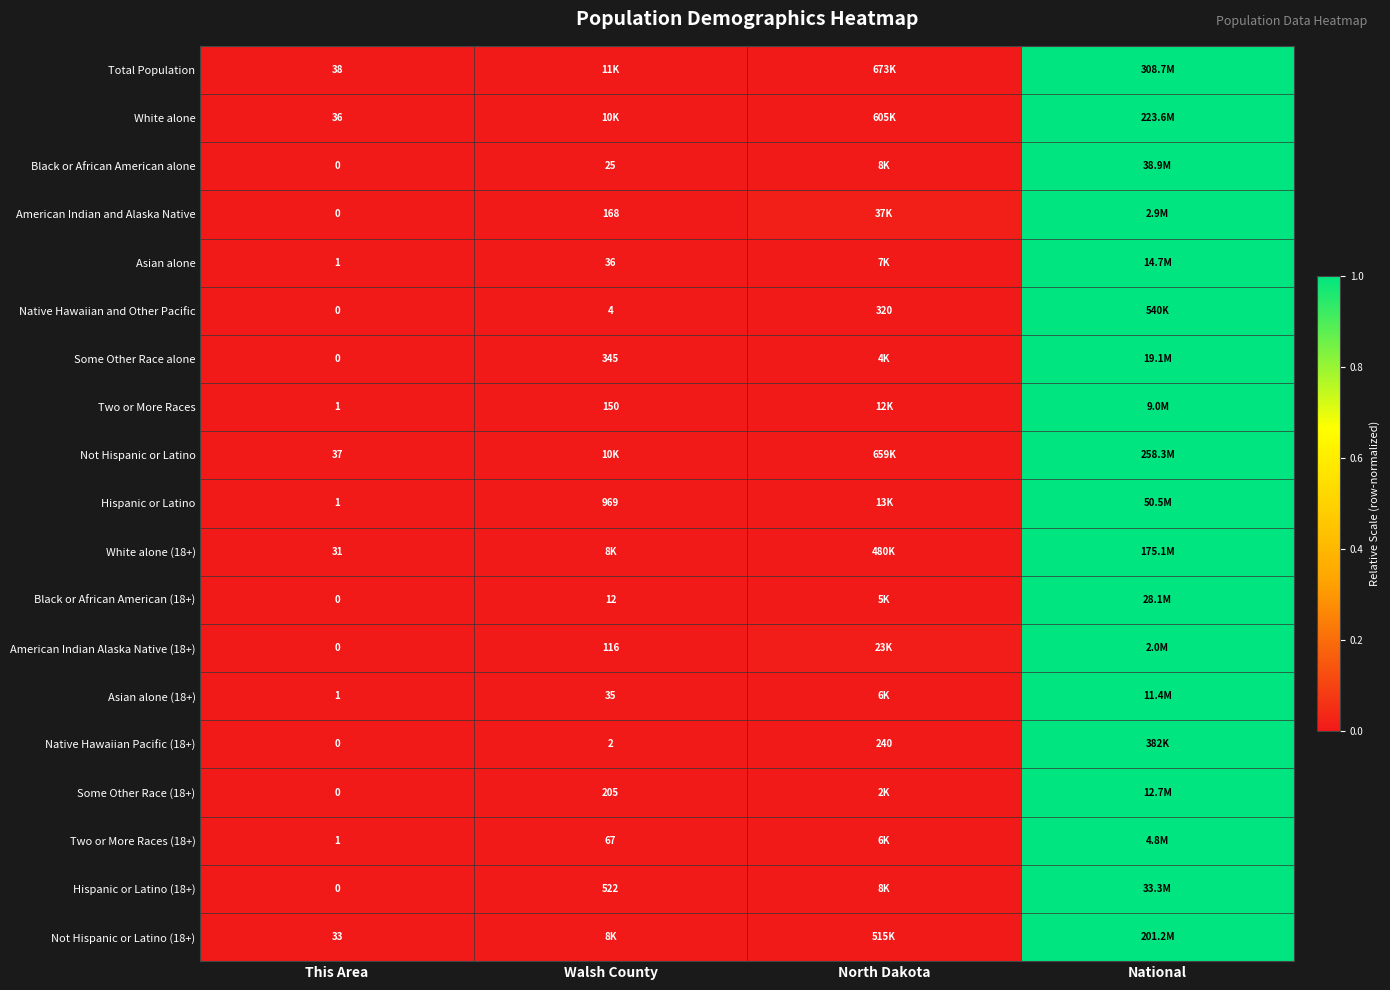

How many data points does each series have?

4